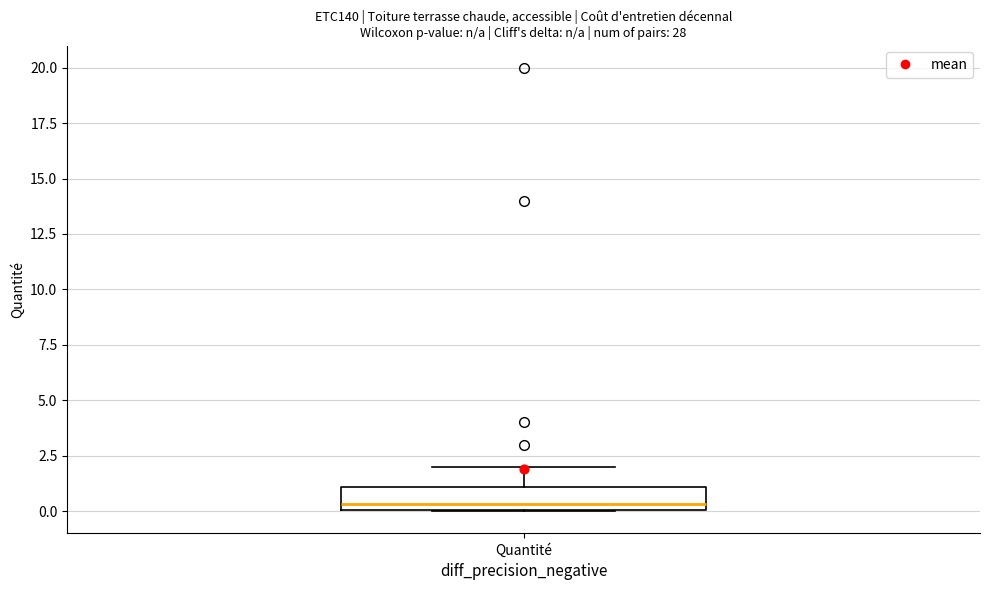

Transcribe this box plot: give where the median line is, the range the box spans, and where the two whiskers end, as read against the y-axis. The values are not printed on the chart, so give them approximately, as read against the axis.

median 0.5, box 0.0 to 1.0, whiskers 0.0 to 2.0